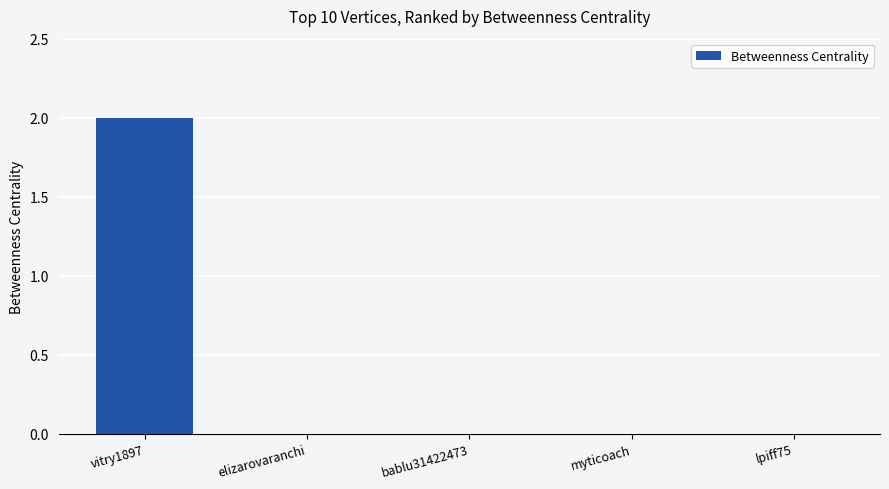

At which category does the chart reach its peak across all series?

vitry1897